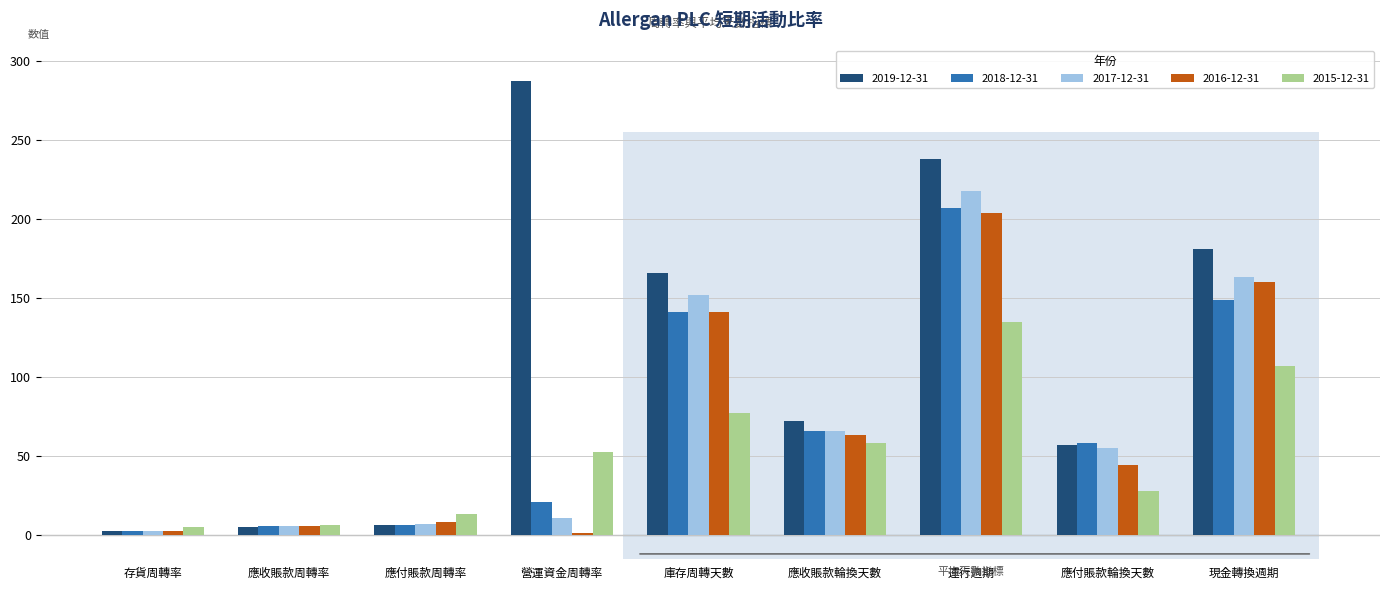

How many data points in 2015-12-31 are less than 52?

4